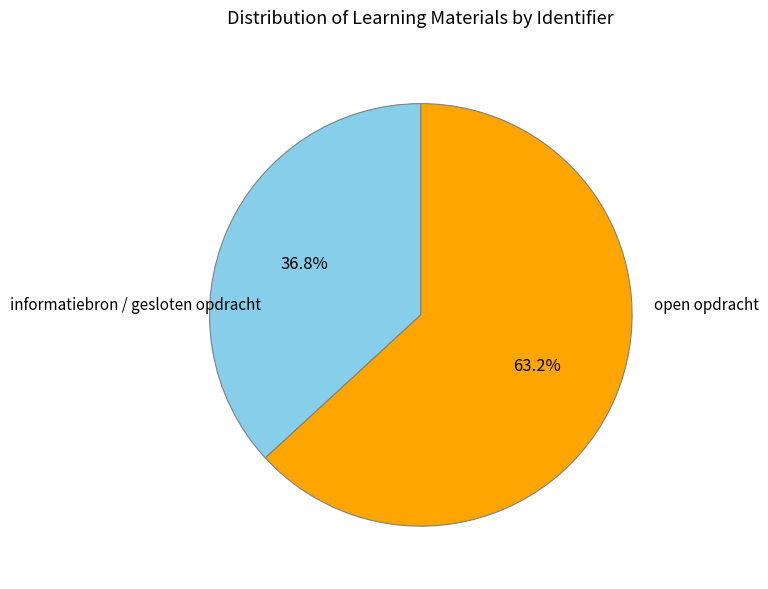

Does any single category account for the majority?

Yes